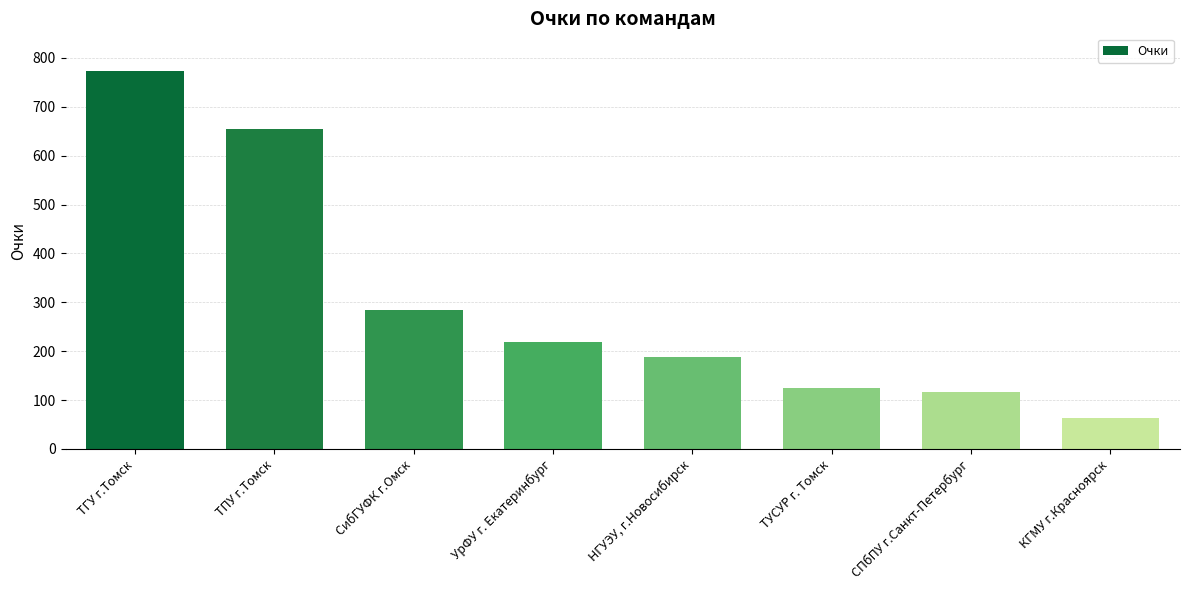

Is it true that the value at СПбПУ г.Санкт-Петербург is 117?

True